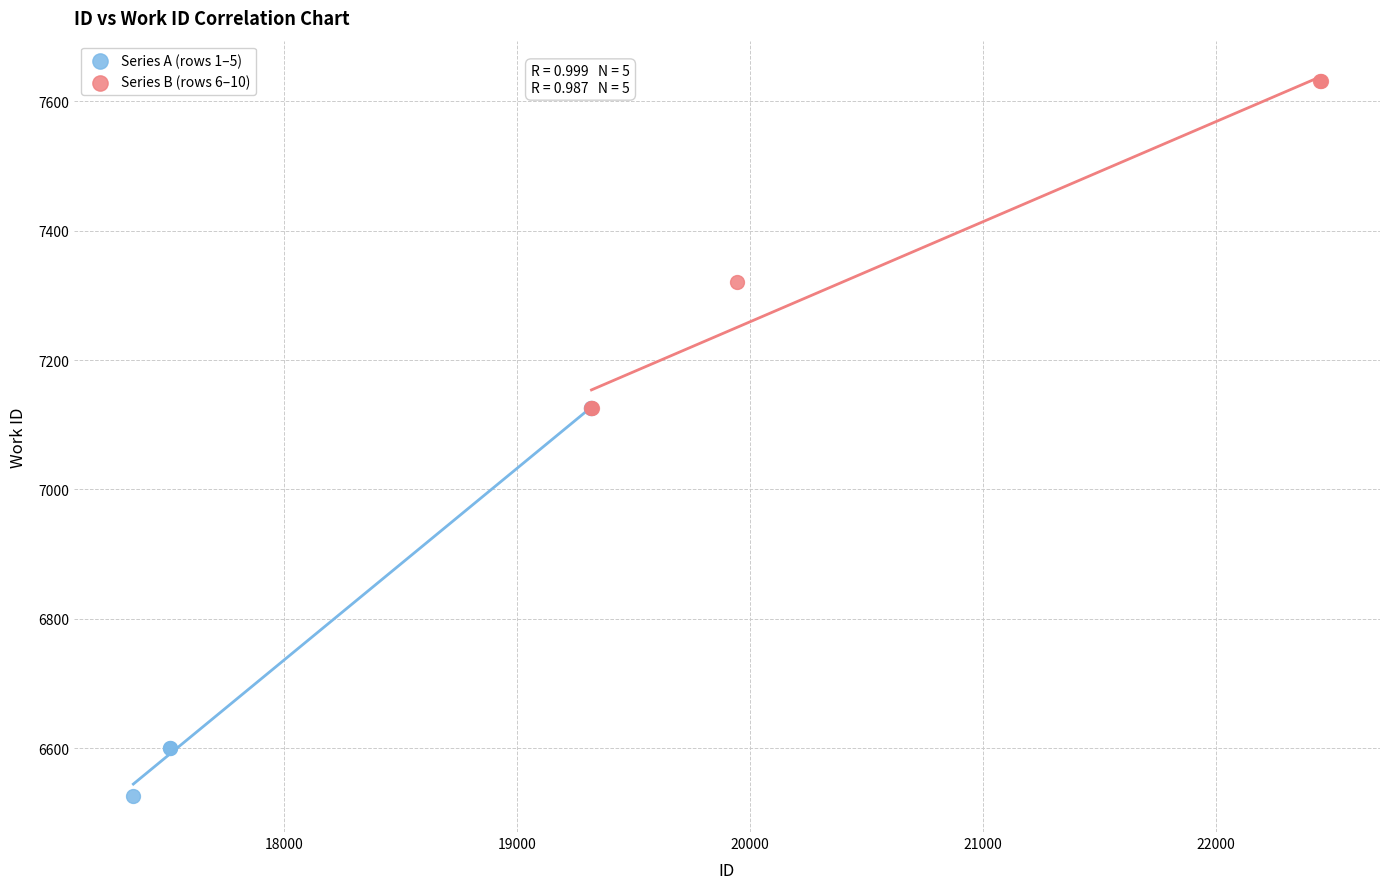

Which series reaches the minimum Y coordinate?

Series A (rows 1–5)